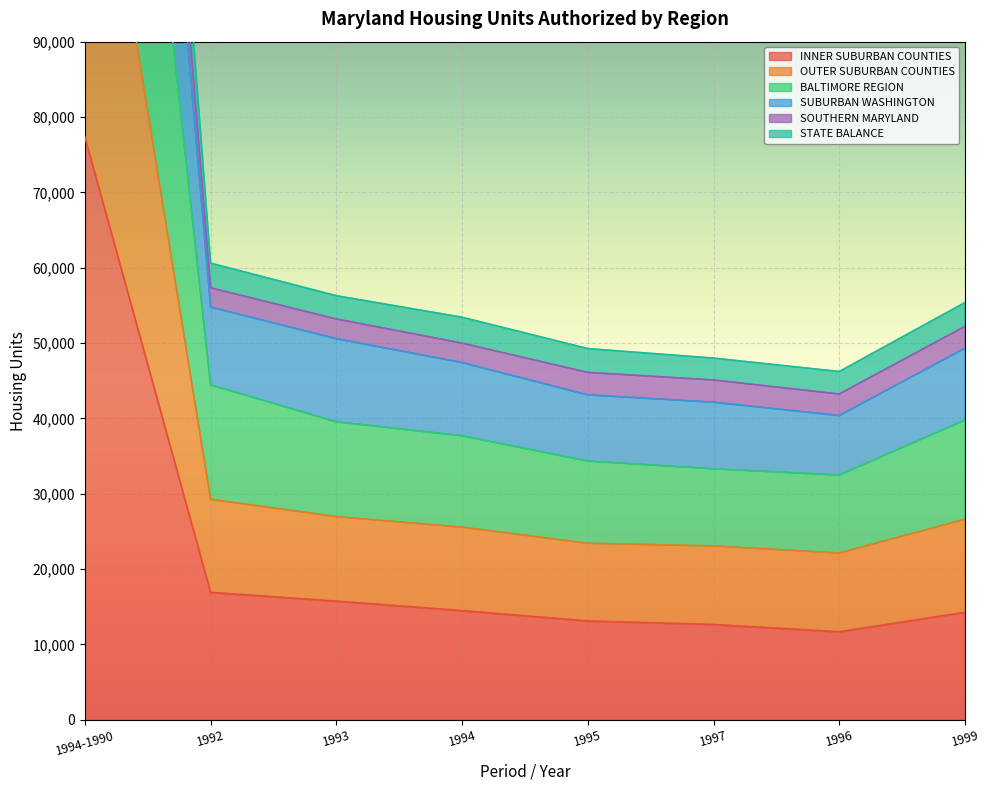

At which label is INNER SUBURBAN COUNTIES closest to 44494?

1992